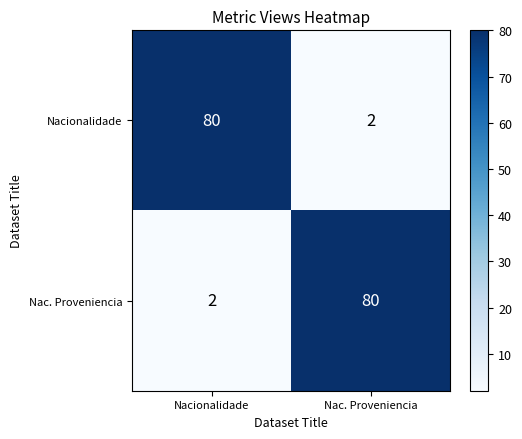

Rank the series at Nac. Proveniencia from highest to lowest value.

Nac. Proveniencia, Nacionalidade